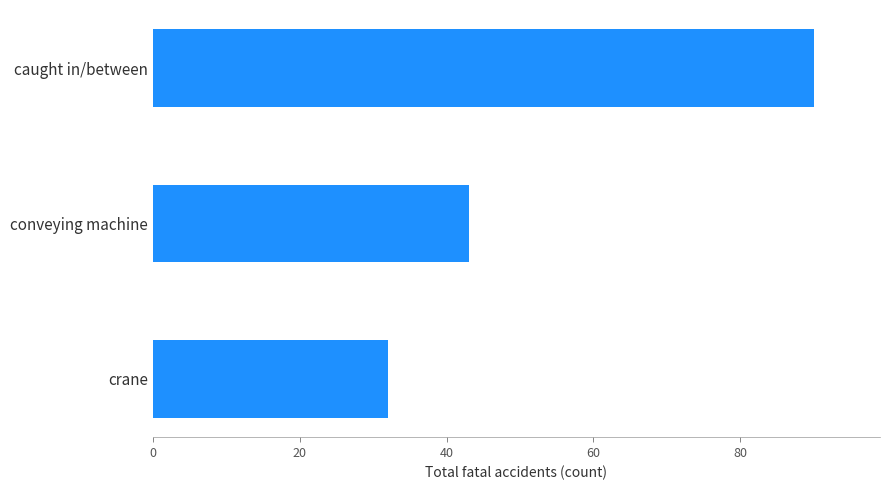

How many values are between 32 and 90?

3